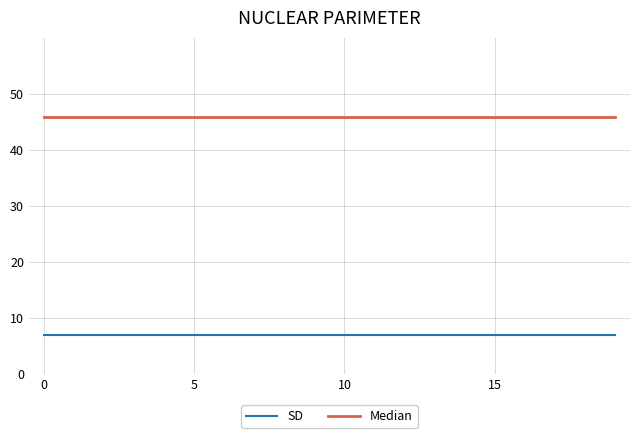

Which series has the largest total across all categories?

Median